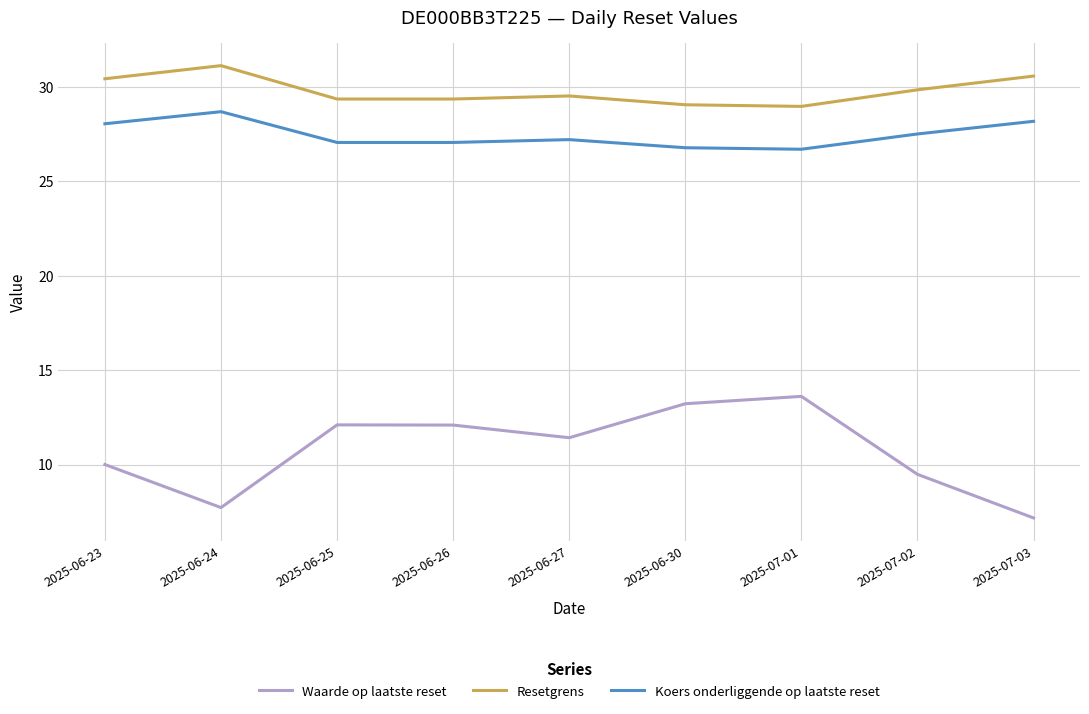

Is the value of Waarde op laatste reset at 2025-06-27 greater than the value of Koers onderliggende op laatste reset at 2025-07-03?

No